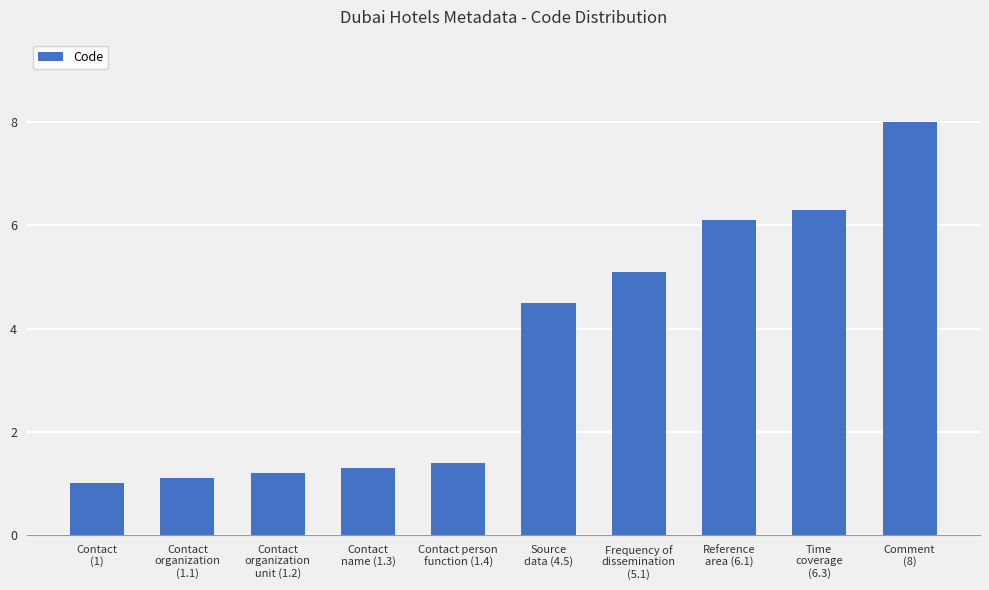

What is the greatest value displayed?

8.0